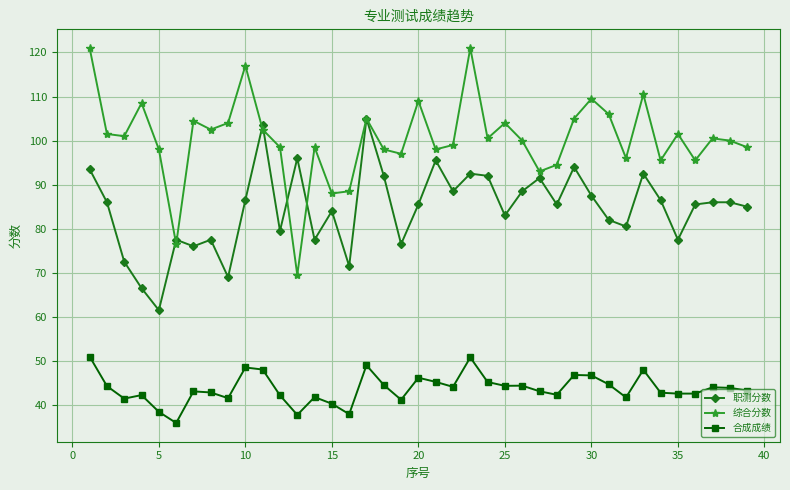

How many data points does each series have?

39